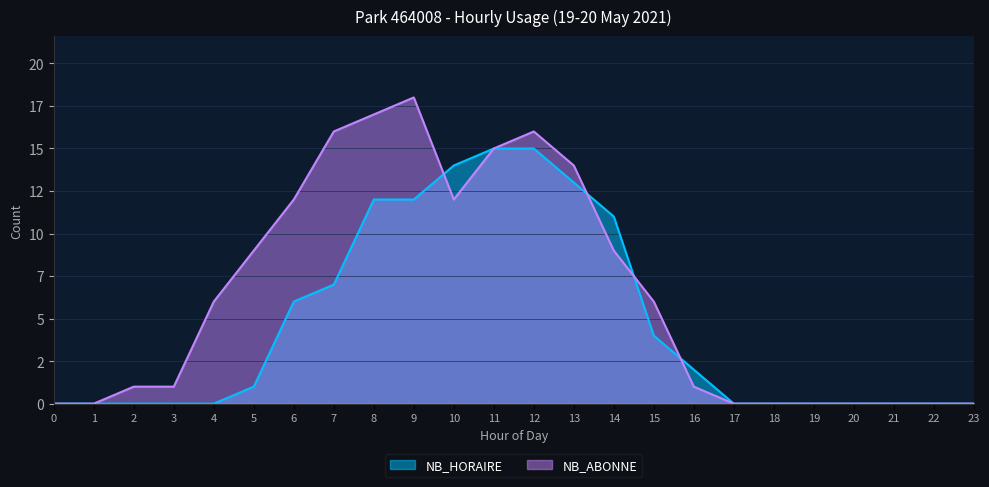

True or false: NB_HORAIRE has a value of 1 at 5.

True